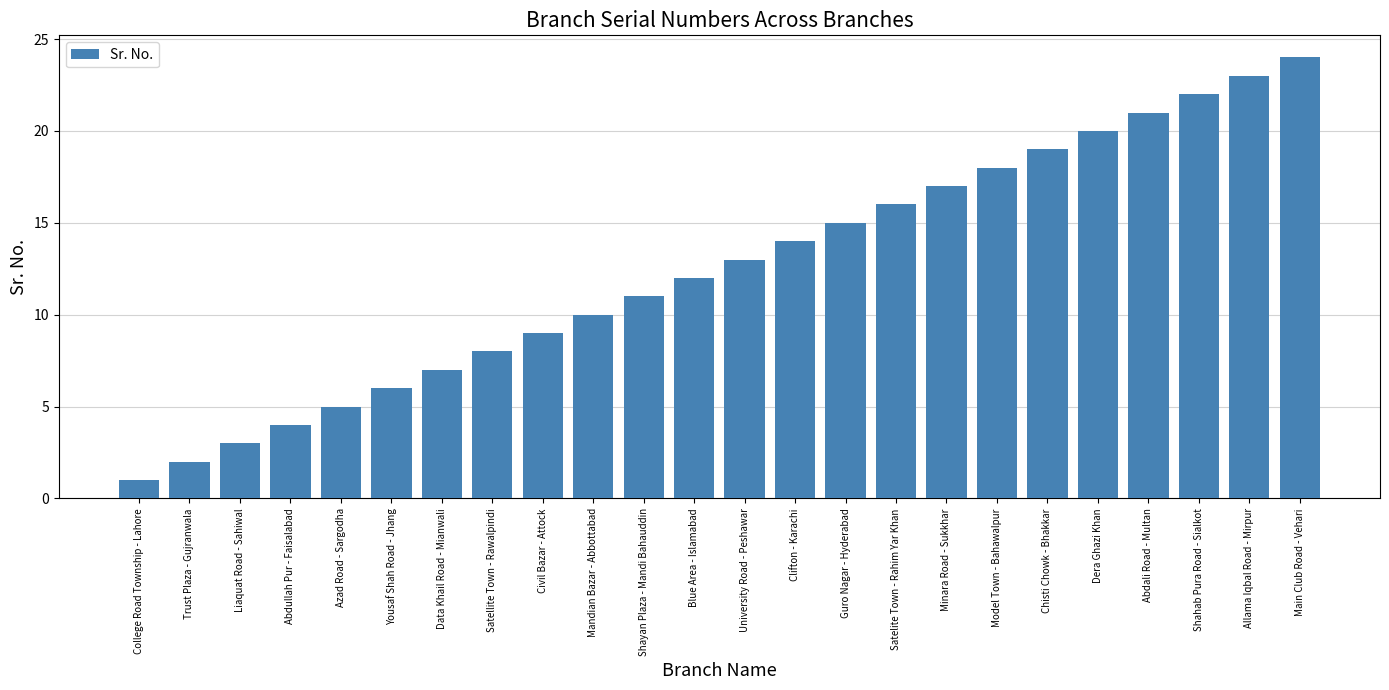

True or false: the data shows 13 at University Road - Peshawar.

True